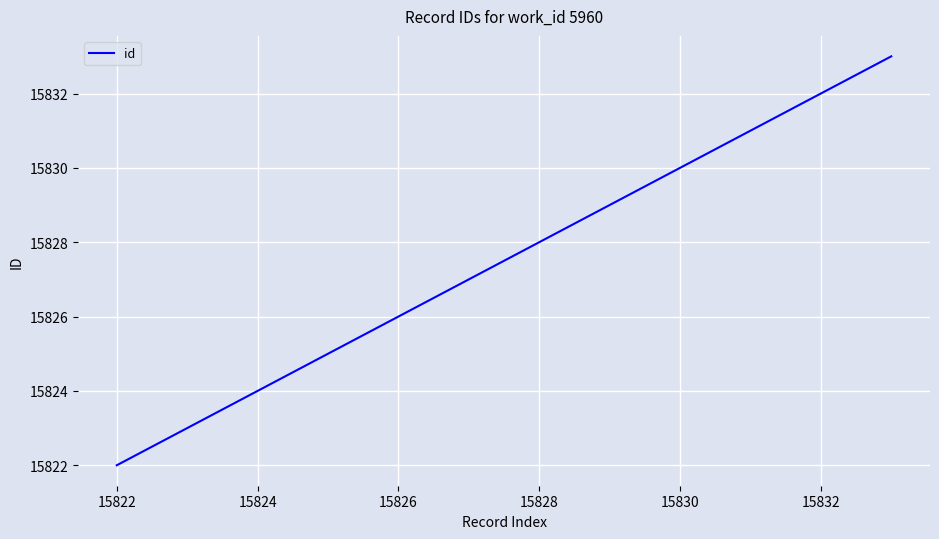

Count the number of data series in this chart.

1